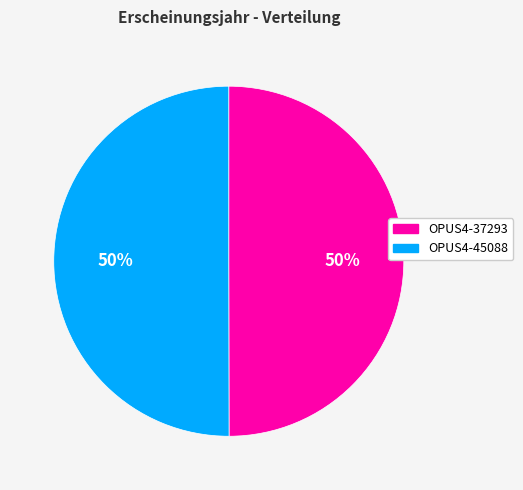

The OPUS4-37293 slice represents 50% of the pie. True or false?

True